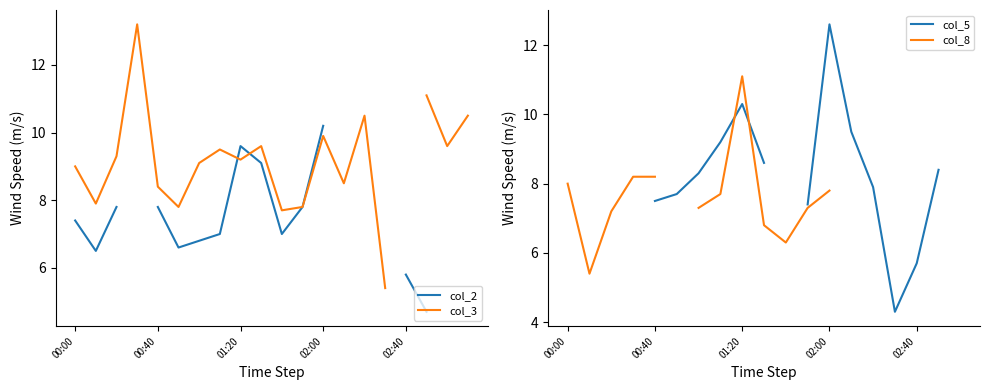

What are all the series names shown in the legend?

col_2, col_3, col_5, col_8